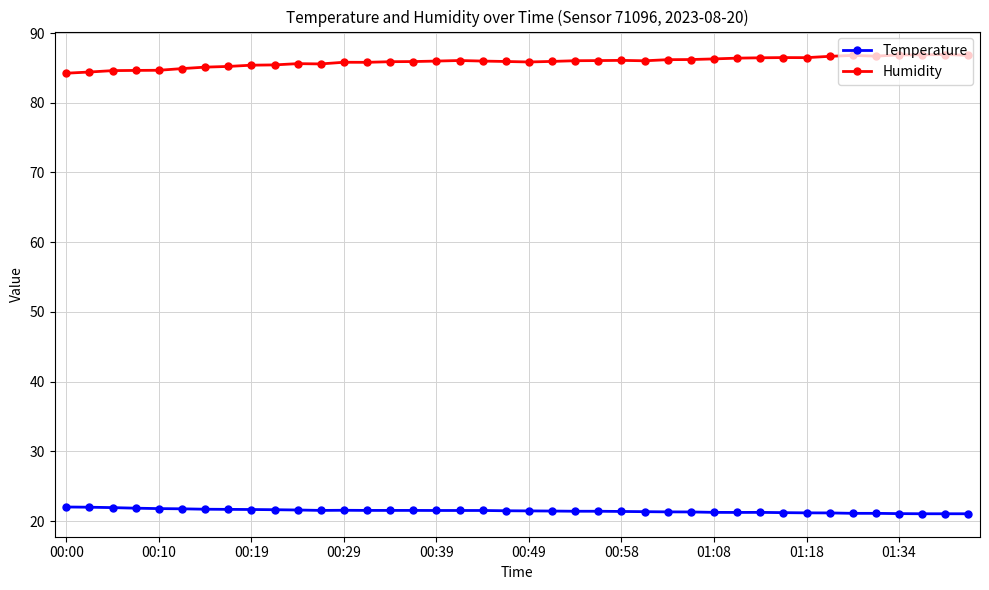

Rank the series by their average value, from lowest to highest.

Temperature, Humidity